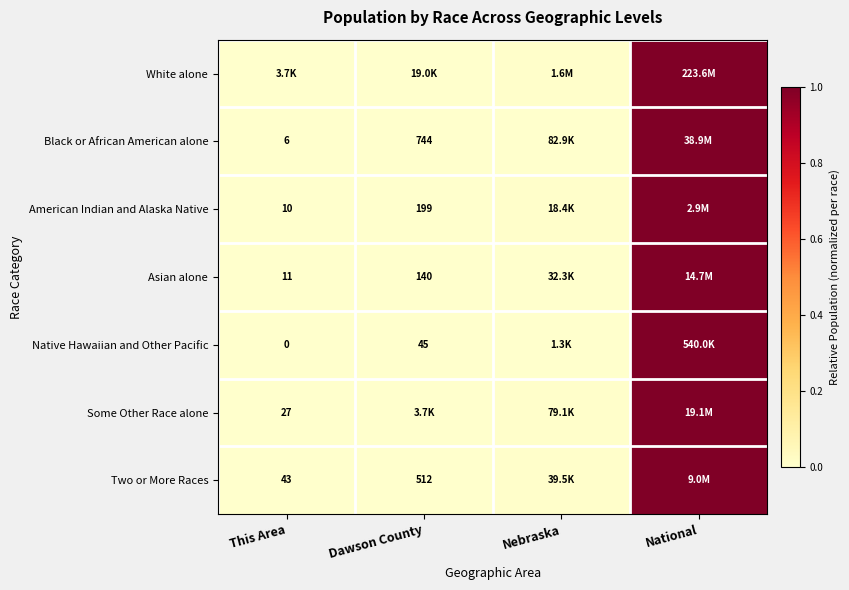

Which has a higher value, Nebraska or National?

National